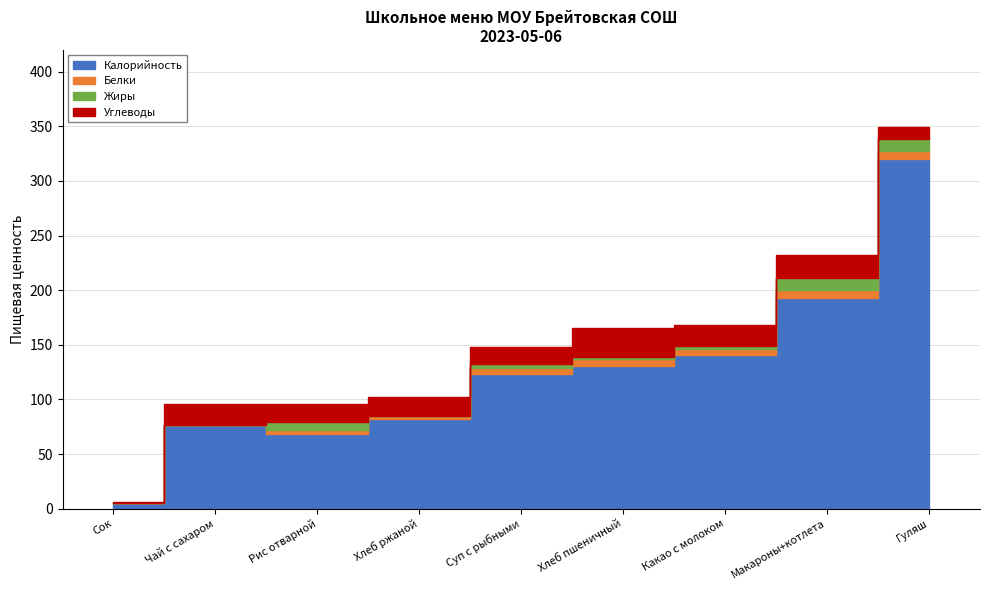

What is the difference between the maximum and minimum values in the Калорийность series?

315